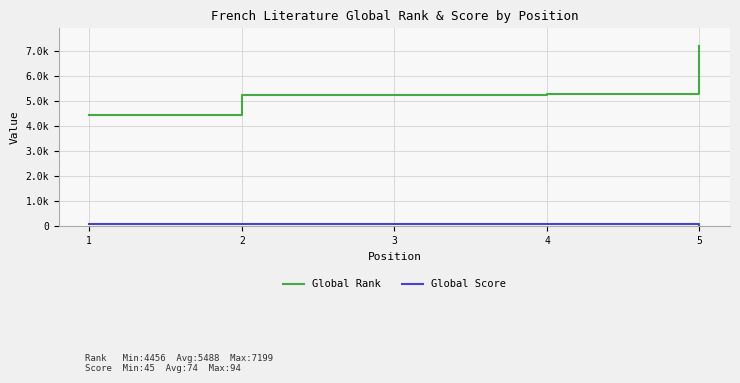

Reading right to left, extract all data points from this chart.

Global Rank: 5=7199	4=5293	3=5257	2=5235	1=4456
Global Score: 5=45	4=78	3=78	2=79	1=94